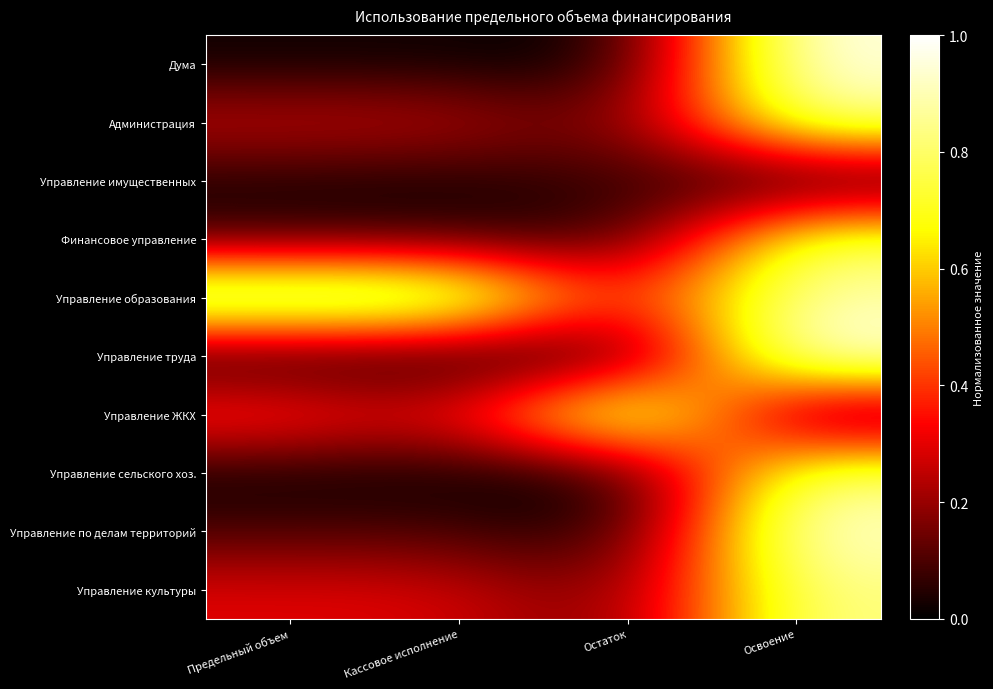

Reading left to right, what are all the values shown in this chart?

Дума: Предельный объем=0.0	Кассовое исполнение=0.0	Остаток=0.0	Освоение=1.0
Администрация: Предельный объем=0.3	Кассовое исполнение=0.3	Остаток=0.1	Освоение=0.8
Управление имущественных: Предельный объем=0.0	Кассовое исполнение=0.0	Остаток=0.1	Освоение=0.0
Финансовое управление: Предельный объем=0.1	Кассовое исполнение=0.1	Остаток=0.0	Освоение=0.8
Управление образования: Предельный объем=1.0	Кассовое исполнение=1.0	Остаток=0.3	Освоение=0.9
Управление труда: Предельный объем=0.0	Кассовое исполнение=0.0	Остаток=0.0	Освоение=1.0
Управление ЖКХ: Предельный объем=0.4	Кассовое исполнение=0.3	Остаток=1.0	Освоение=0.0
Управление сельского хоз.: Предельный объем=0.0	Кассовое исполнение=0.0	Остаток=0.0	Освоение=0.8
Управление по делам территорий: Предельный объем=0.1	Кассовое исполнение=0.1	Остаток=0.0	Освоение=1.0
Управление культуры: Предельный объем=0.3	Кассовое исполнение=0.3	Остаток=0.1	Освоение=0.8